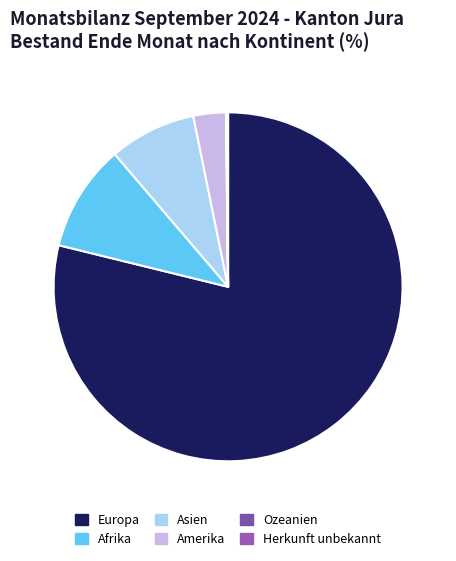

Count the number of slices in the pie.

6